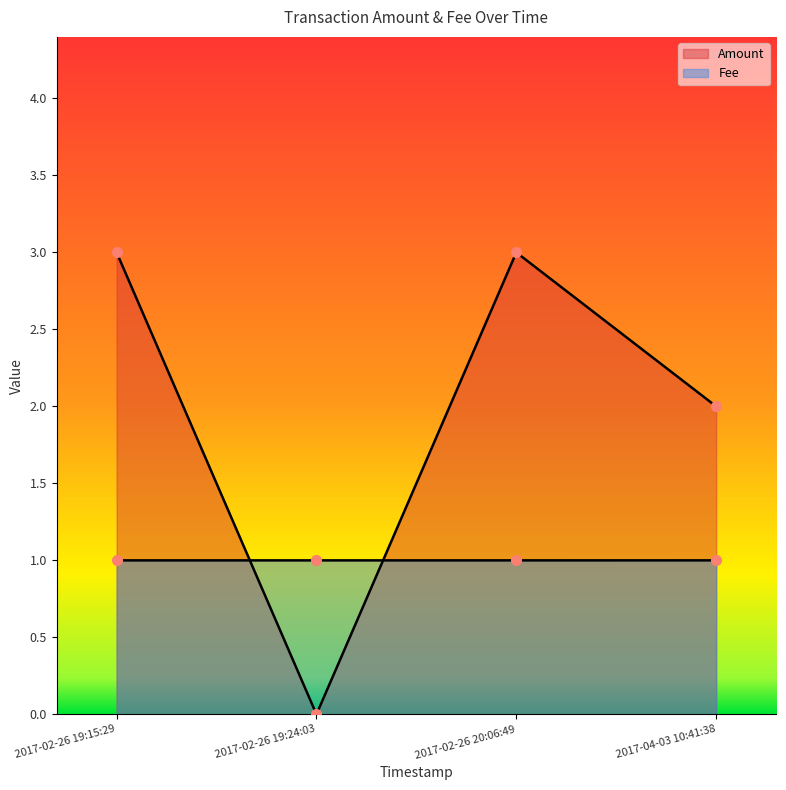

Which category has the highest value across all series?

2017-02-26 20:06:49